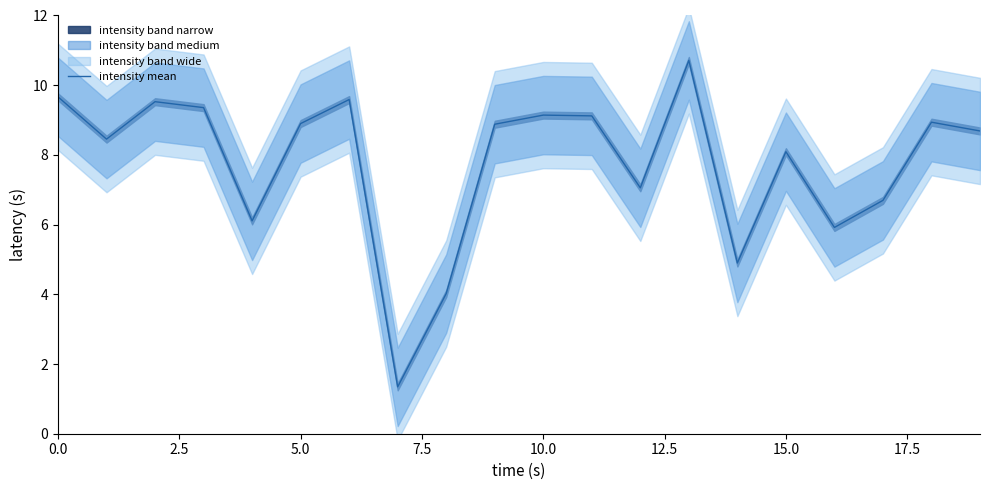

How many interior local peaks (higher than both neighbors) does the data have?

6